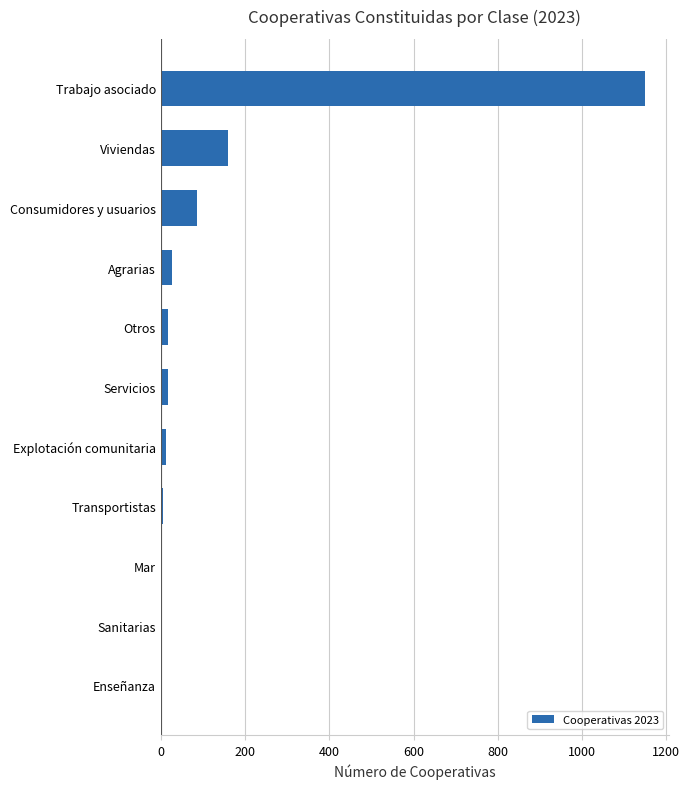

At which category does the chart reach its peak across all series?

Trabajo asociado